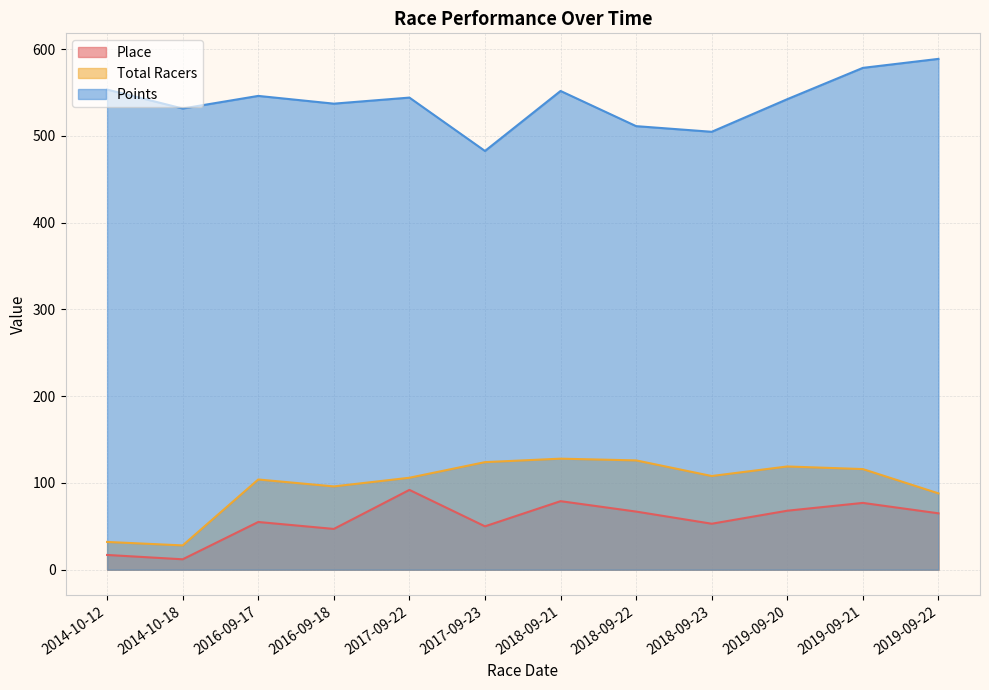

Is it true that Points equals 843.6 at 2018-09-22?

False